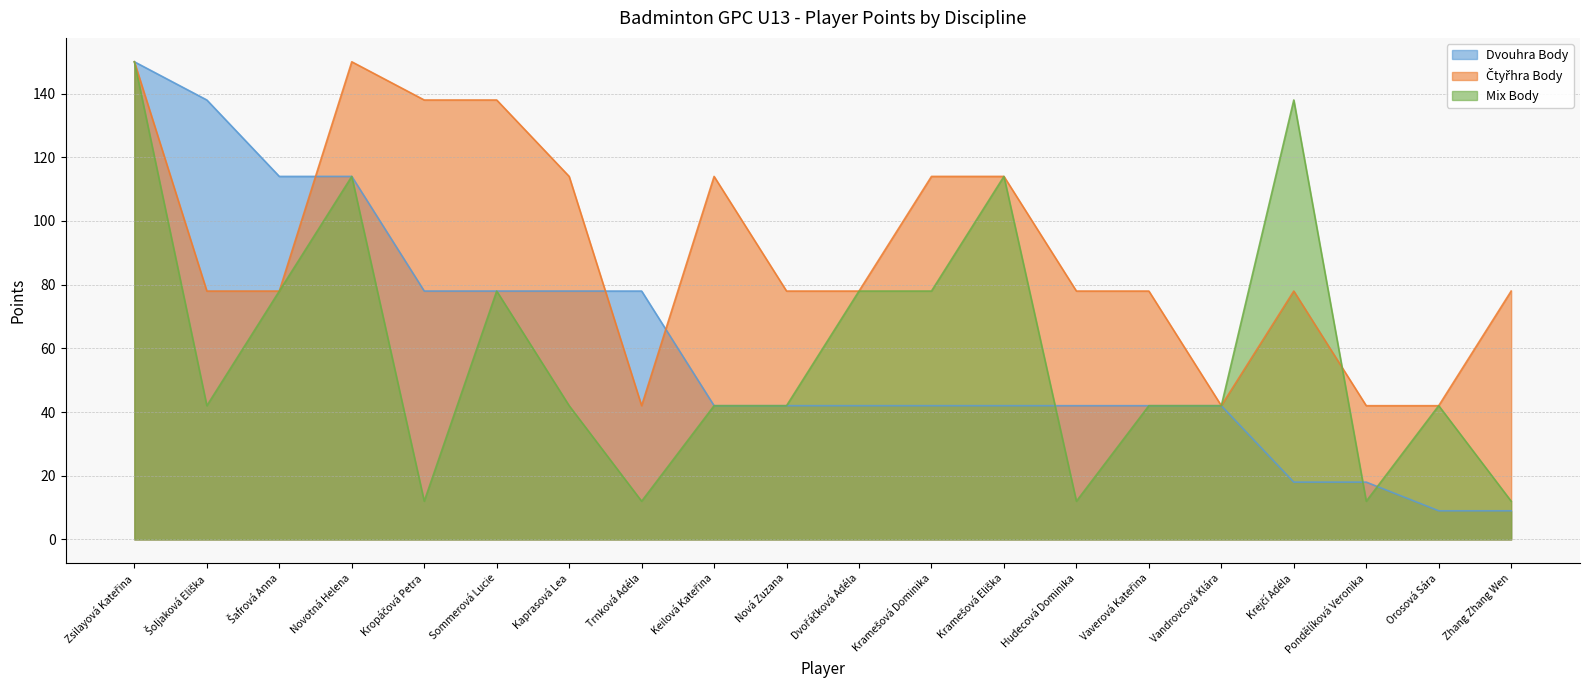

How many series are shown in this chart?

3